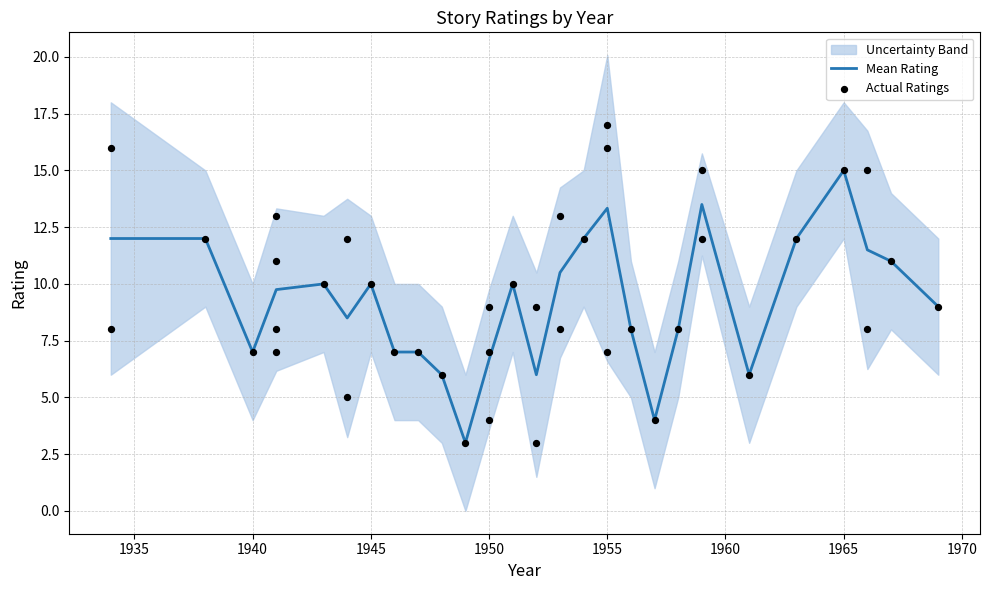

Between 1966 and 1954, which is larger?

1966